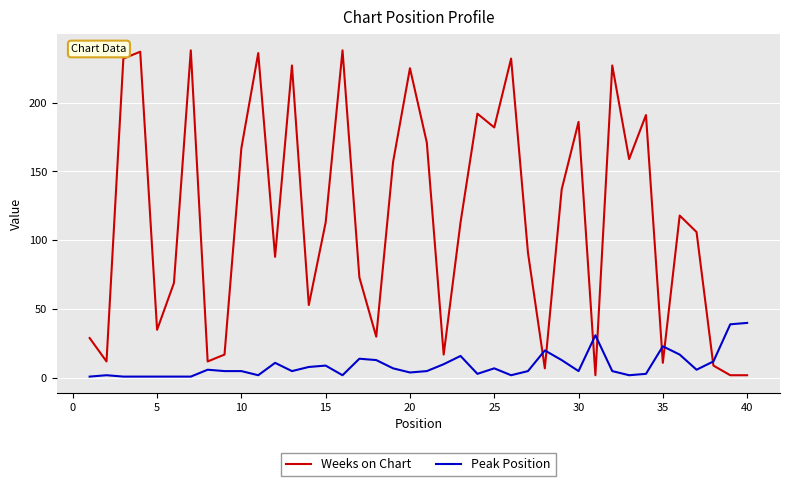

After their last crossing, which series has the higher values: Peak Position or Weeks on Chart?

Peak Position